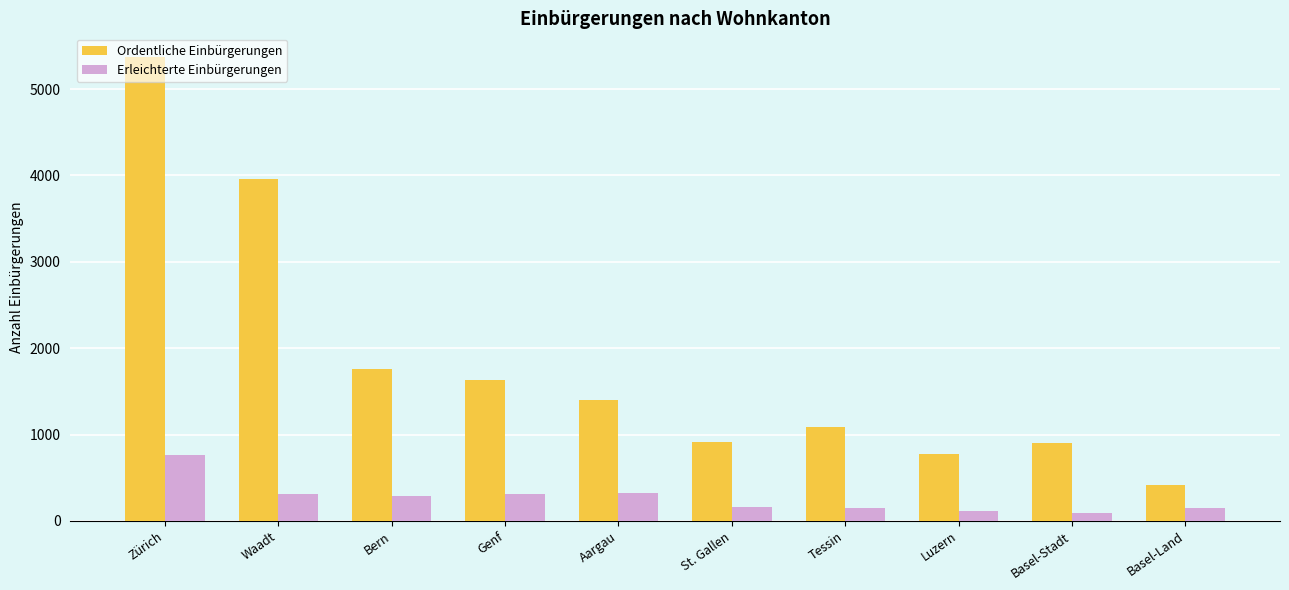

At which label does Erleichterte Einbürgerungen reach its peak?

Zürich